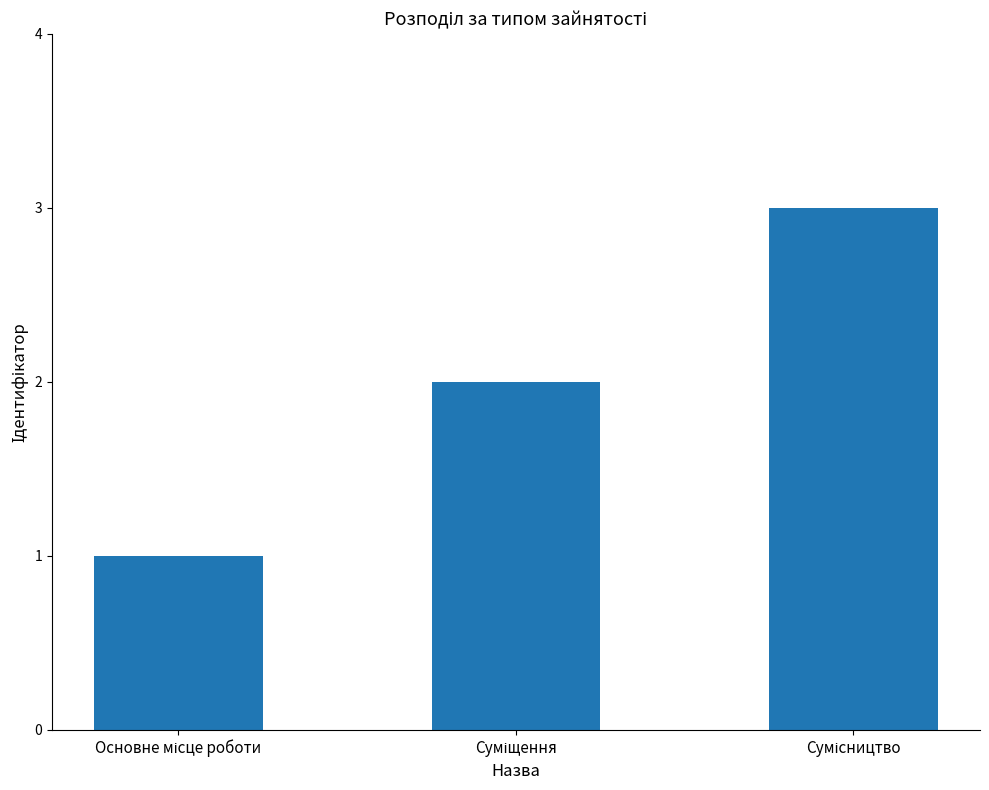

What is the sum of all values?

6